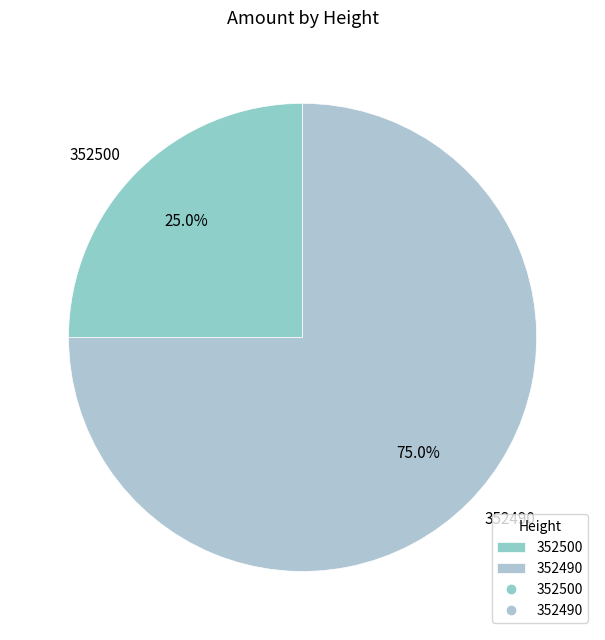

Does any single category account for the majority?

Yes